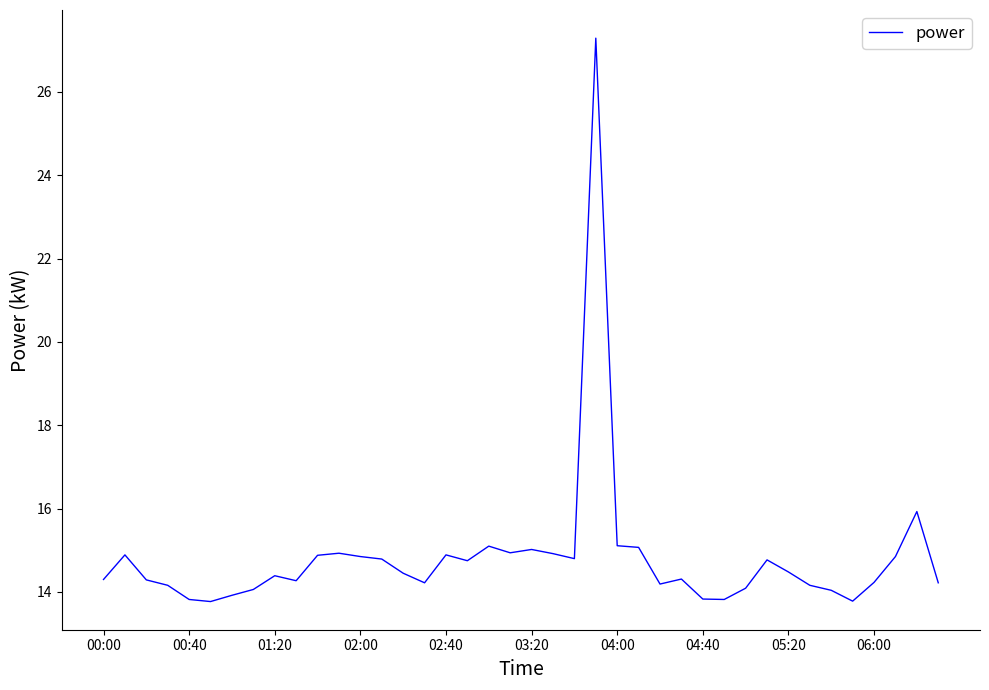

Does the chart have visible grid lines?

No